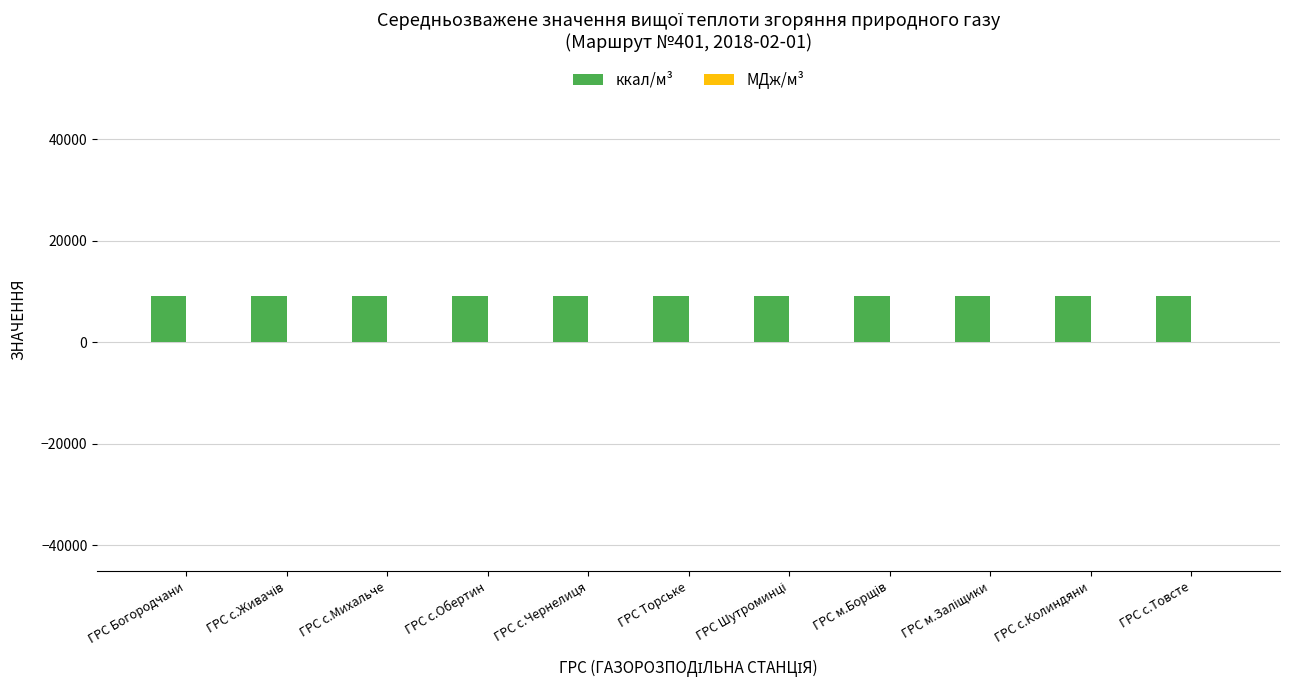

What is the greatest value displayed?

9062.5